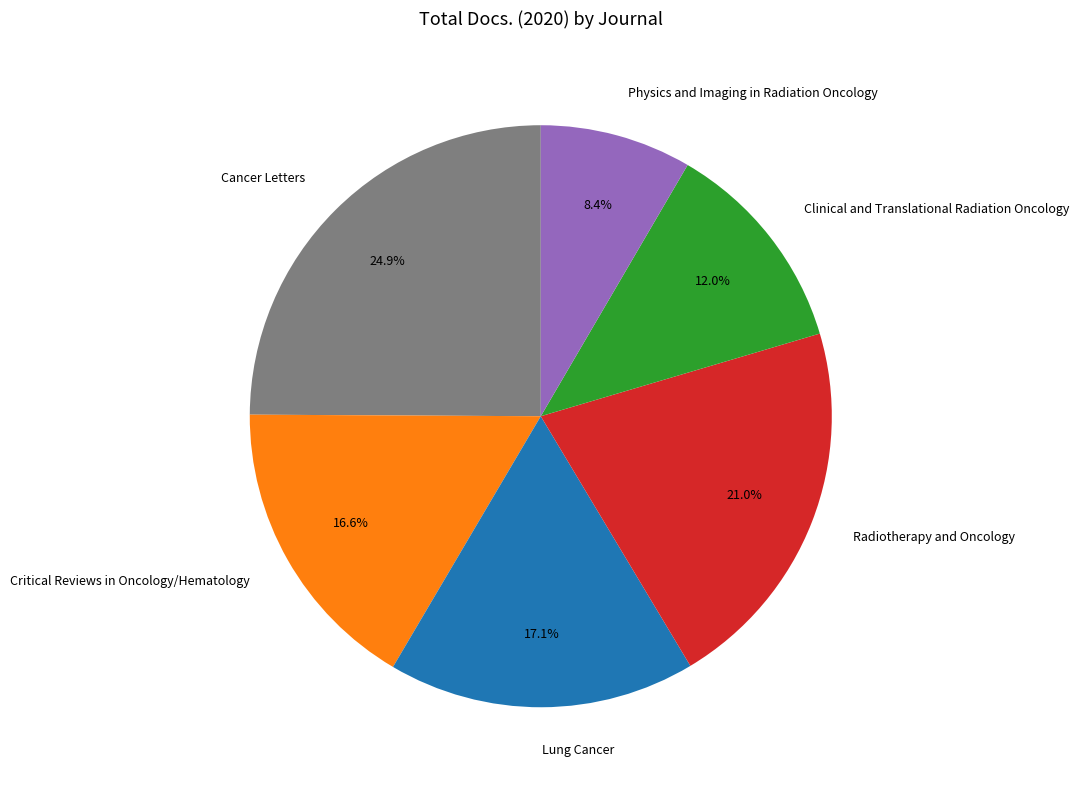

What is the largest slice in the pie chart?

Cancer Letters